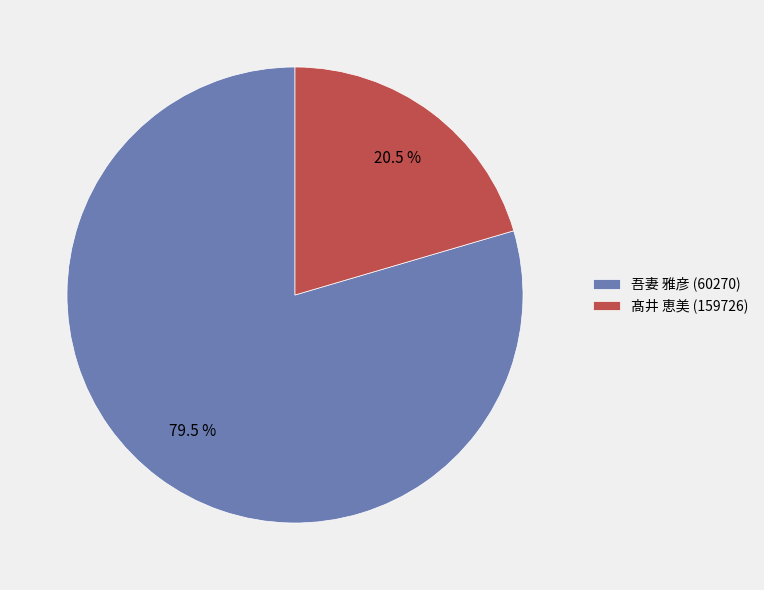

Is there a majority slice in this chart?

Yes